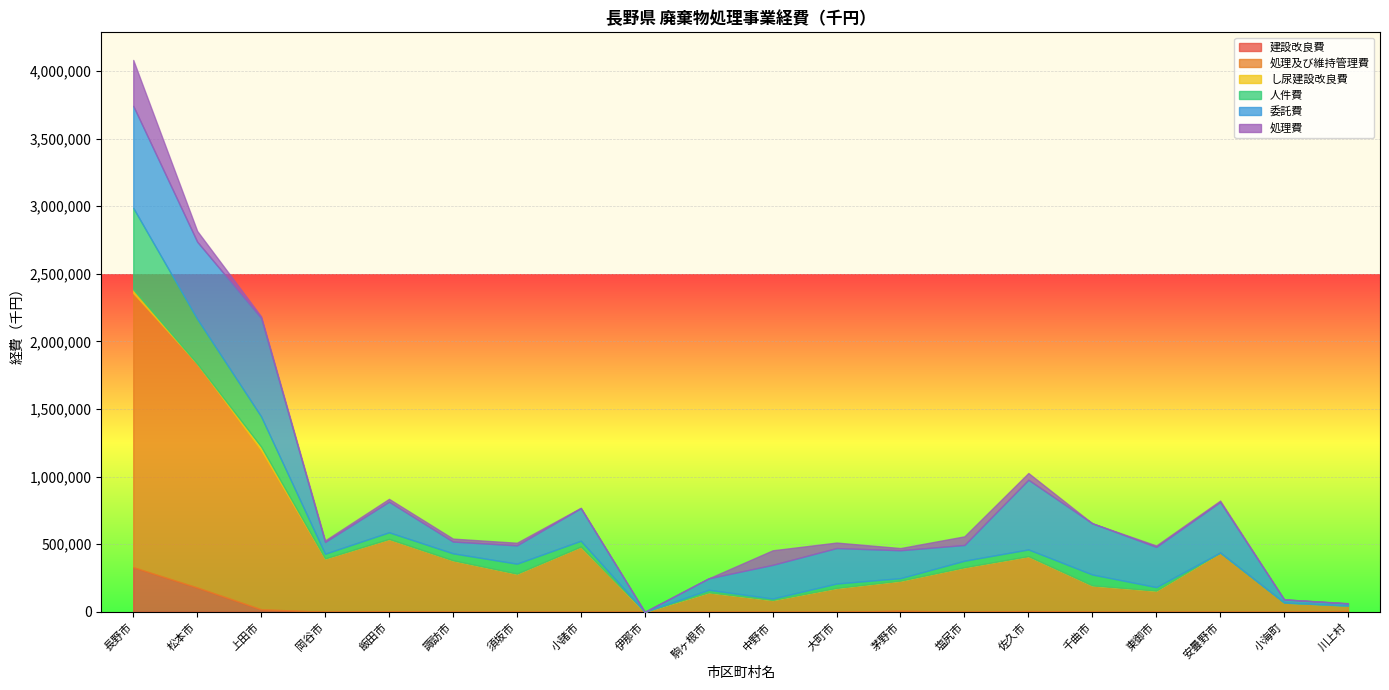

True or false: 委託費 and し尿建設改良費 cross at least once.

False